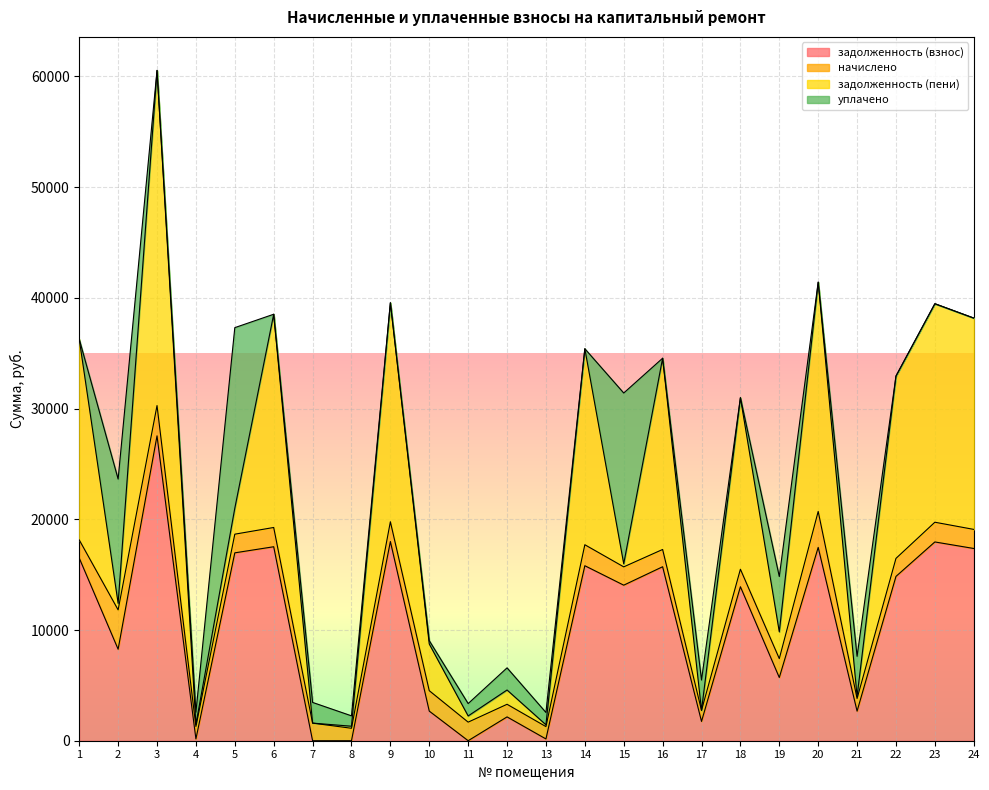

What is the value of the начислено point at the 14th from the left?

1895.4